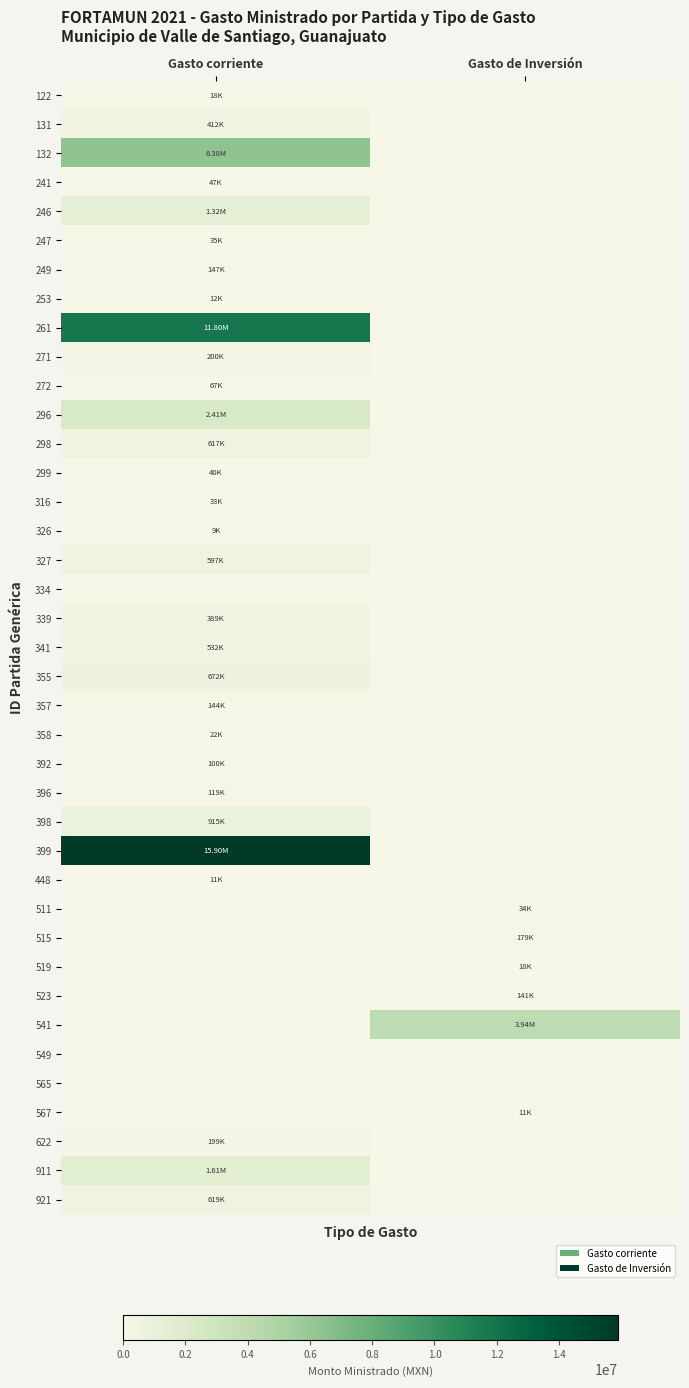

At how many categories does at least one series exceed 8827600?

1